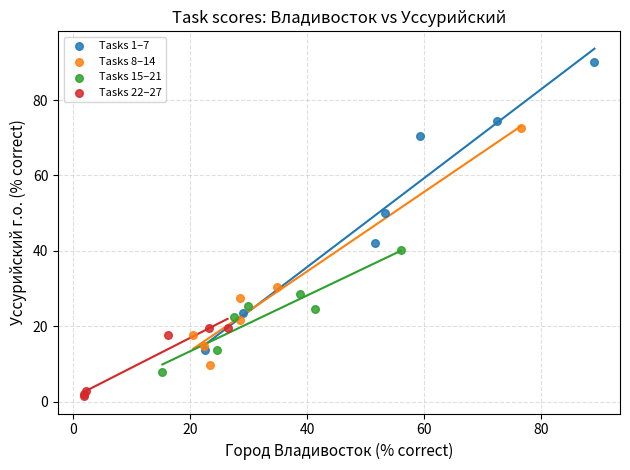

Which series has the widest spread of Y values?

Tasks 1–7